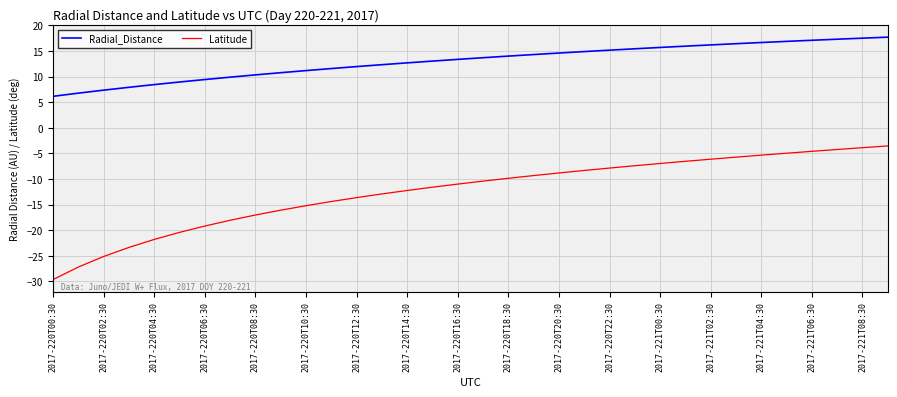

Which series has the largest total across all categories?

Radial_Distance